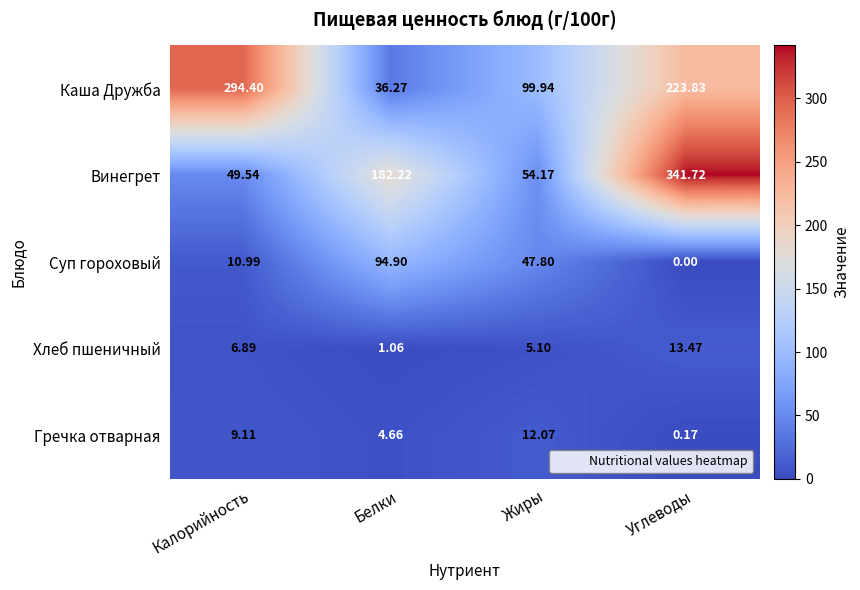

Rank the categories by Каша Дружба value from highest to lowest.

Калорийность, Углеводы, Жиры, Белки